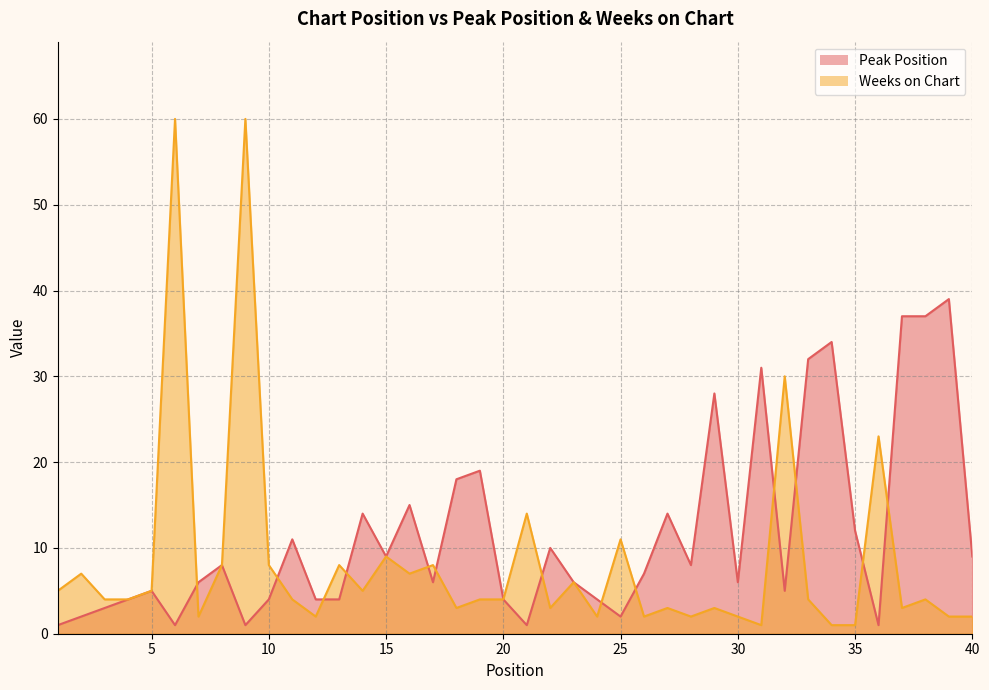

Which series has the largest range (max minus min)?

Weeks on Chart